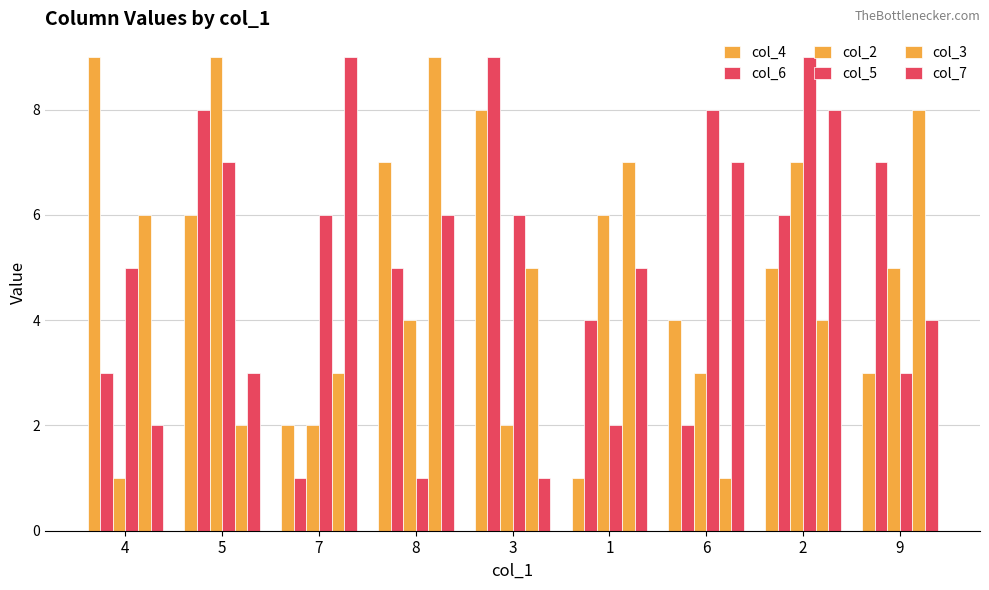

Is the value of col_4 at 5 greater than the value of col_6 at 6?

Yes